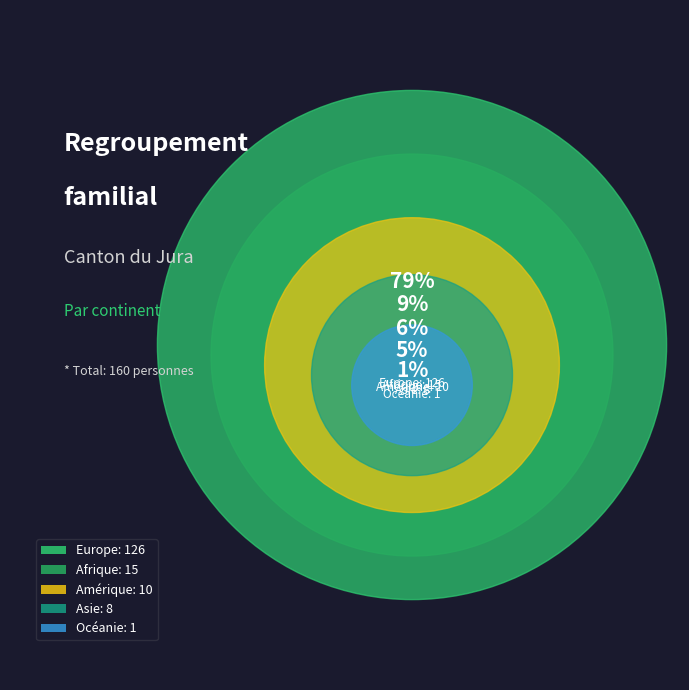

Count the number of slices in the pie.

5